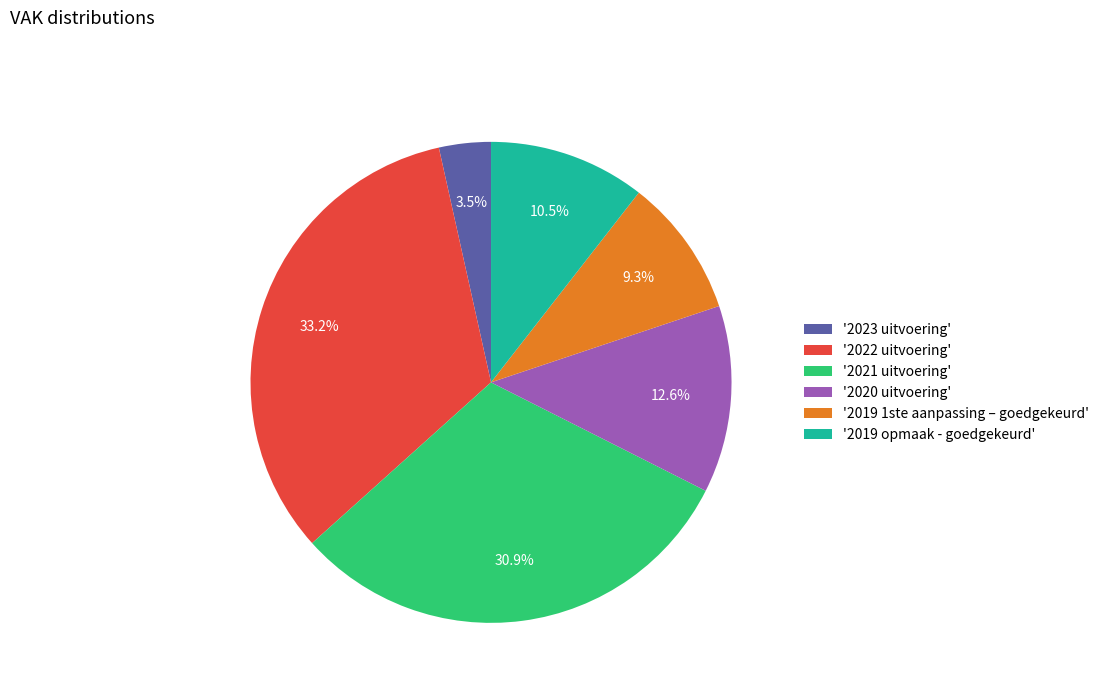

Does '2023 uitvoering' represent more than half of the total?

No